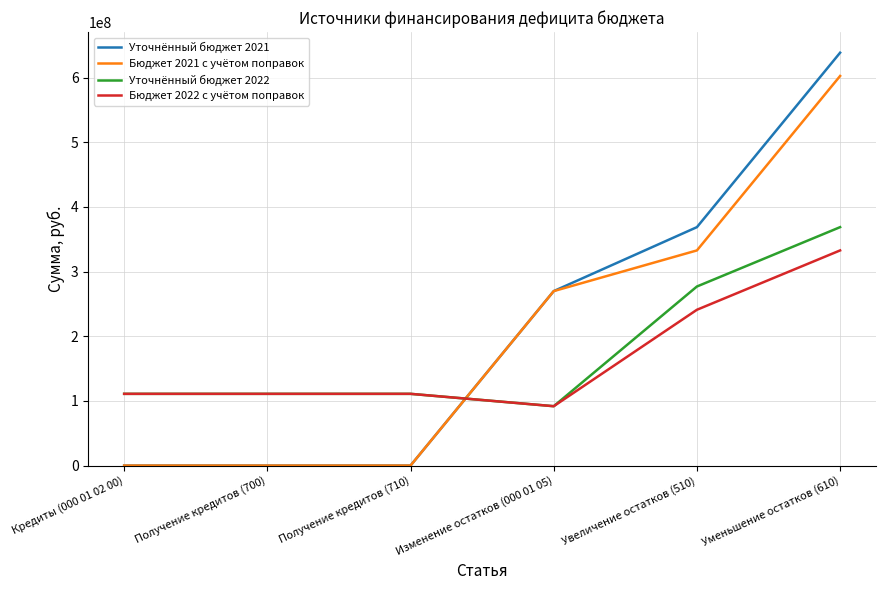

At Увеличение остатков (510), list the series in order from smallest to largest.

Бюджет 2022 с учётом поправок, Уточнённый бюджет 2022, Бюджет 2021 с учётом поправок, Уточнённый бюджет 2021